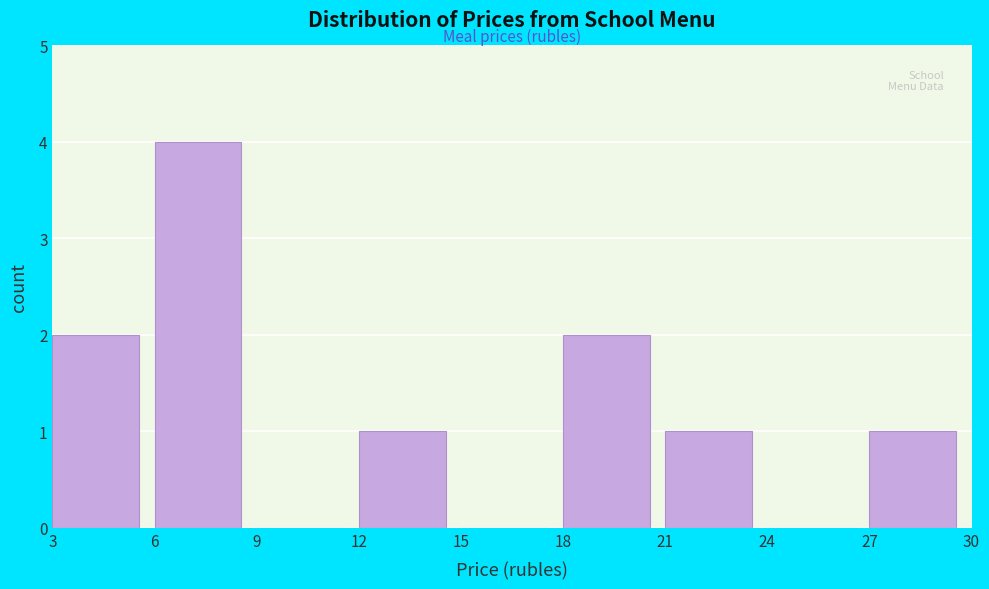

Reading left to right, list every bar in this chart as the range it spans on the x-axis followed by its height. The values are not printed on the chart, so give them approximately, as read against the axis.

3 to 6: 2
6 to 9: 4
9 to 12: 0
12 to 15: 1
15 to 18: 0
18 to 21: 2
21 to 24: 1
24 to 27: 0
27 to 30: 1